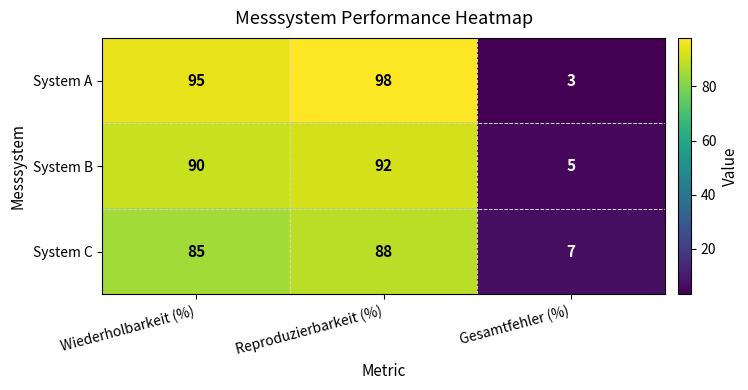

Count the number of data series in this chart.

3